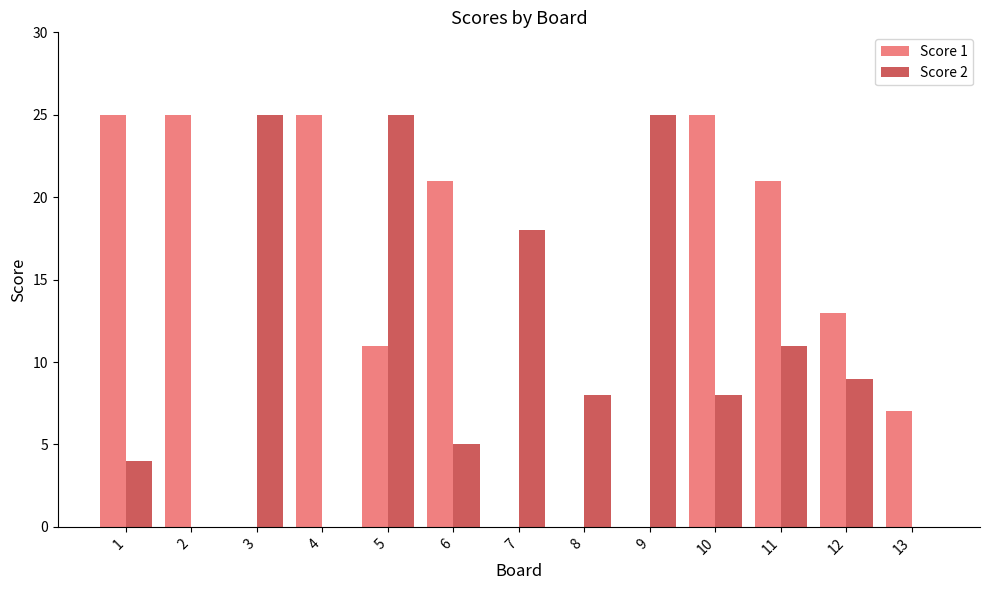

What is the greatest value displayed?

25